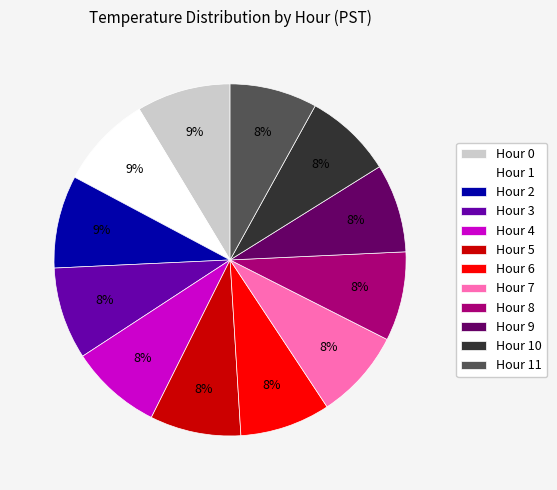

Do Hour 4 and Hour 0 together represent more than half of the pie?

No